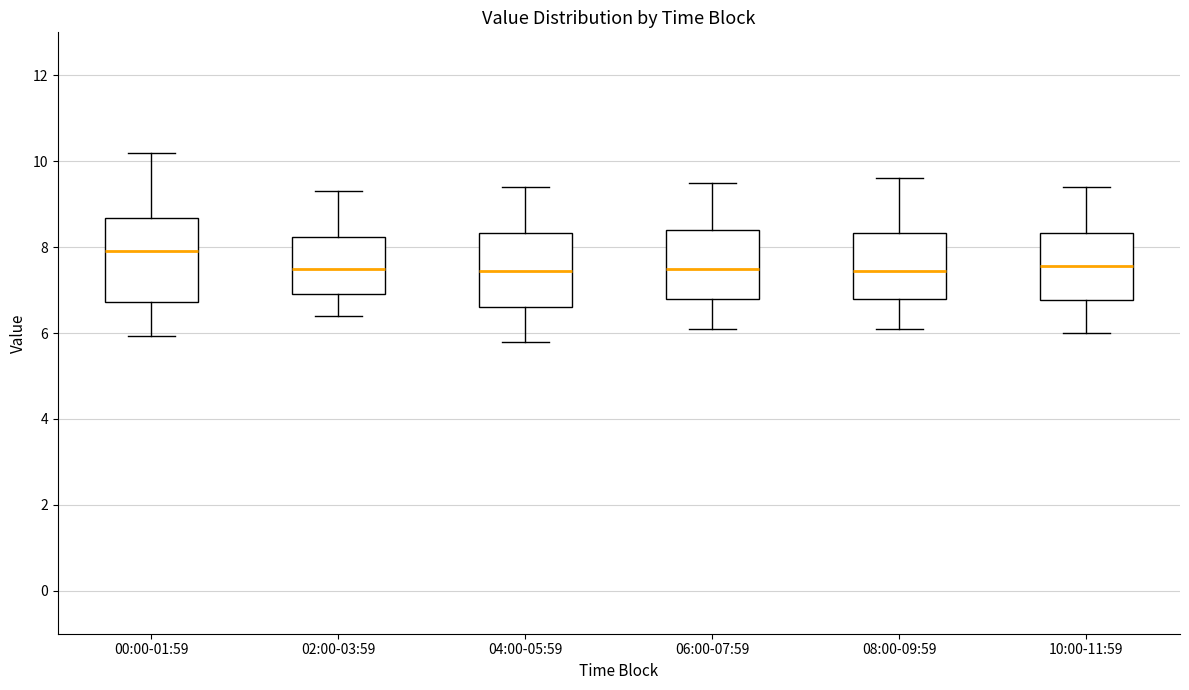

Where is the upper edge of the box for 06:00-07:59 on the y-axis? The values are not printed on the chart, so give them approximately, as read against the axis.

8.4